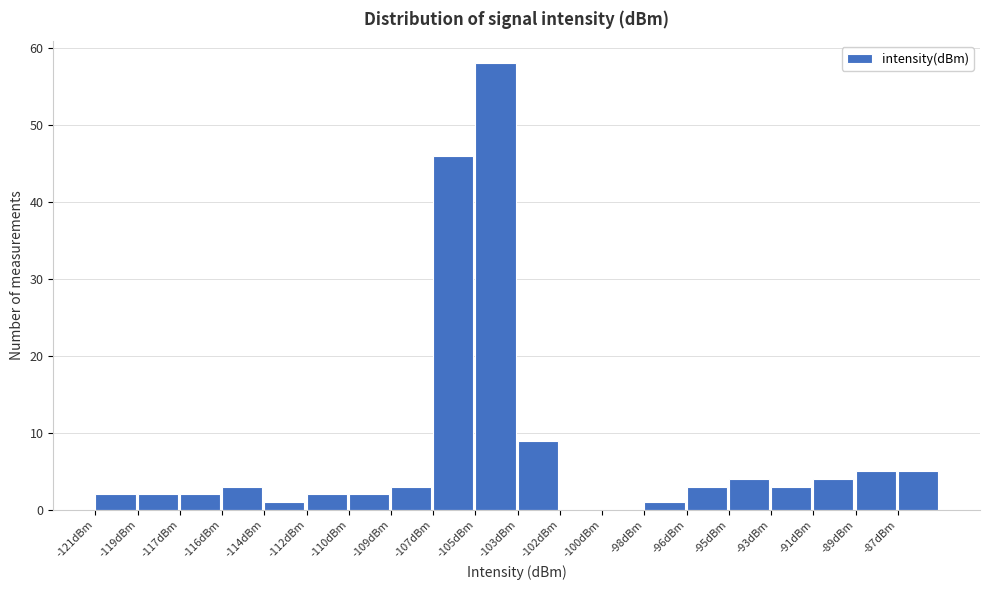

Reading left to right, what are all the values shown in this chart?

-121dBm=2	-119dBm=2	-117dBm=2	-116dBm=3	-114dBm=1	-112dBm=2	-110dBm=2	-109dBm=3	-107dBm=46	-105dBm=58	-103dBm=9	-102dBm=0	-100dBm=0	-98dBm=1	-96dBm=3	-95dBm=4	-93dBm=3	-91dBm=4	-89dBm=5	-87dBm=5